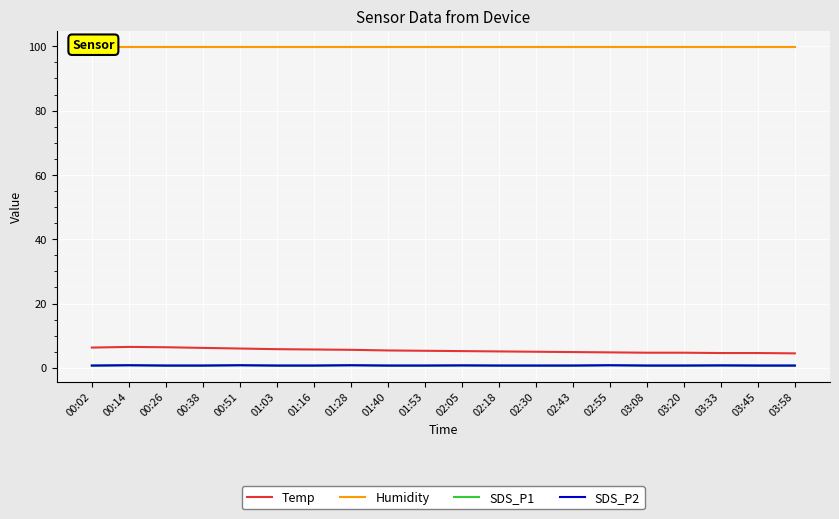

True or false: Temp and SDS_P2 intersect in this chart.

False